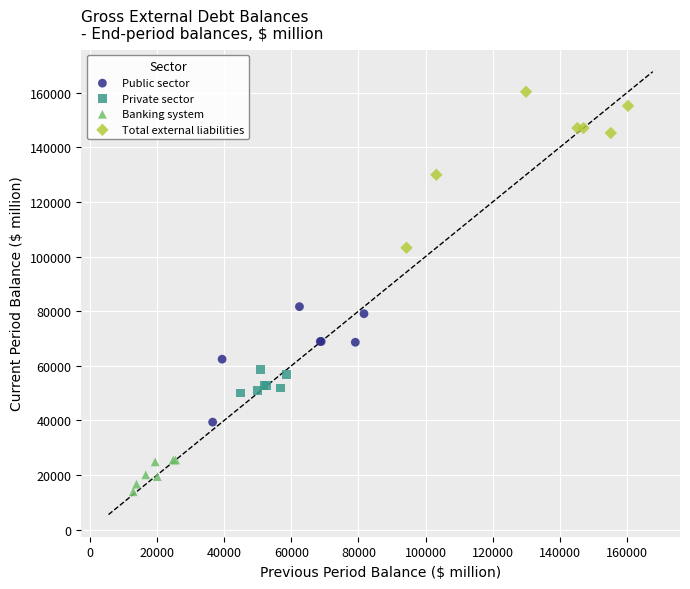

Which series contains the highest Y value?

Total external liabilities